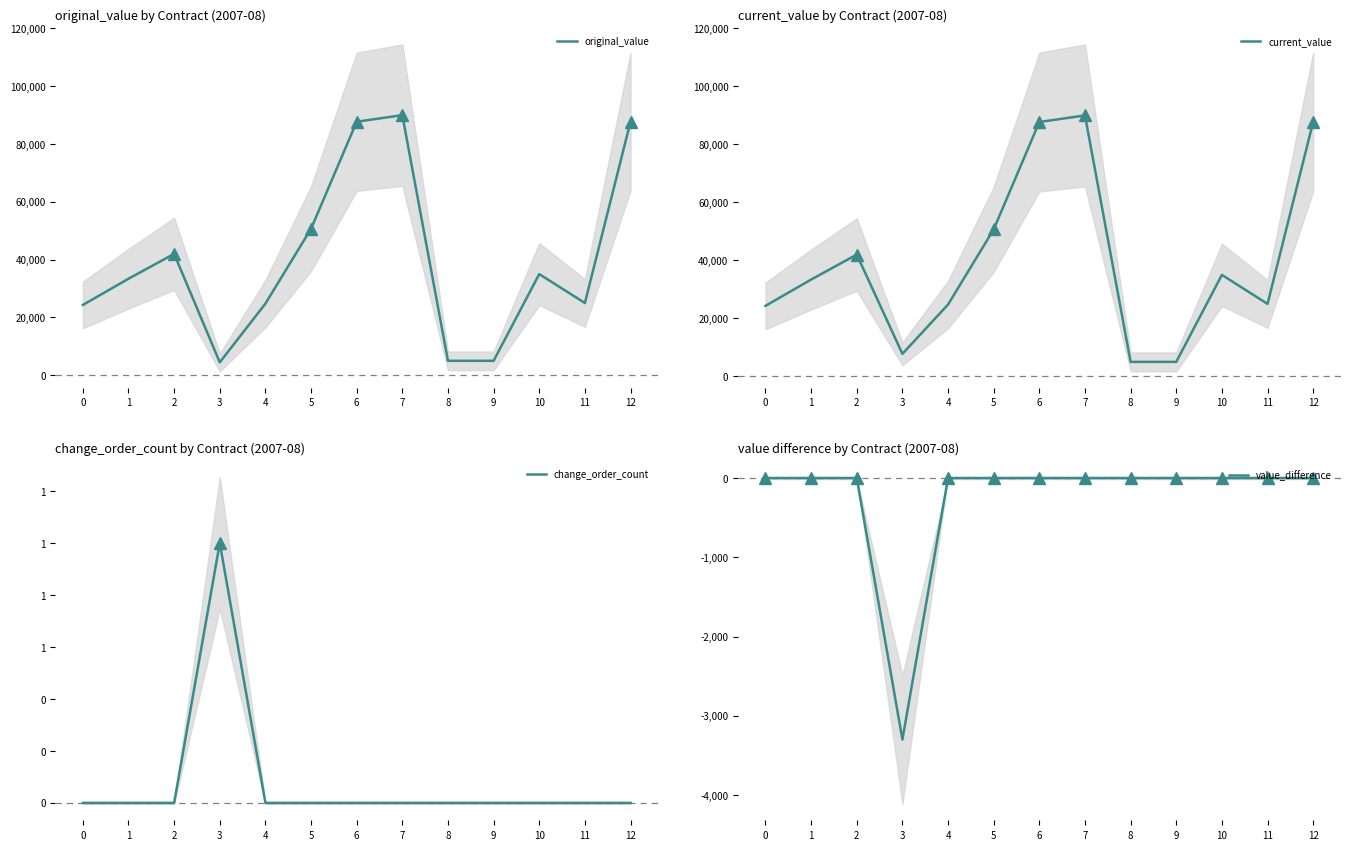

At which category does current_value reach its first local valley?

3